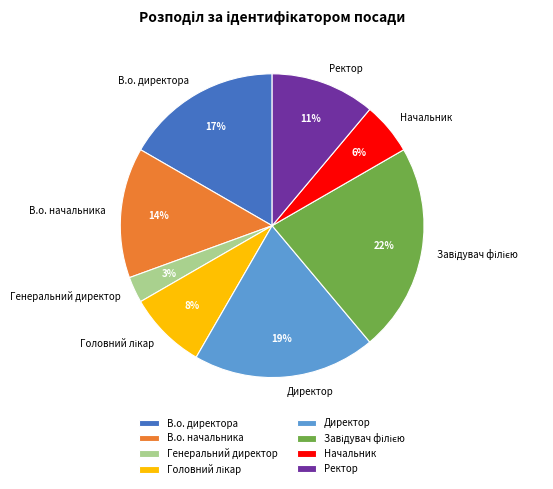

Does Генеральний директор represent more than half of the total?

No